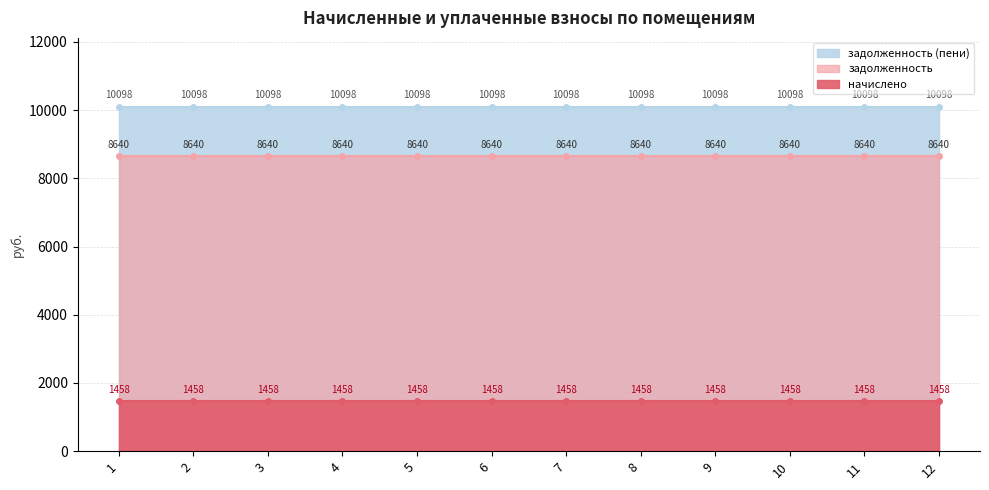

Between 9 and 1, which is larger?

9